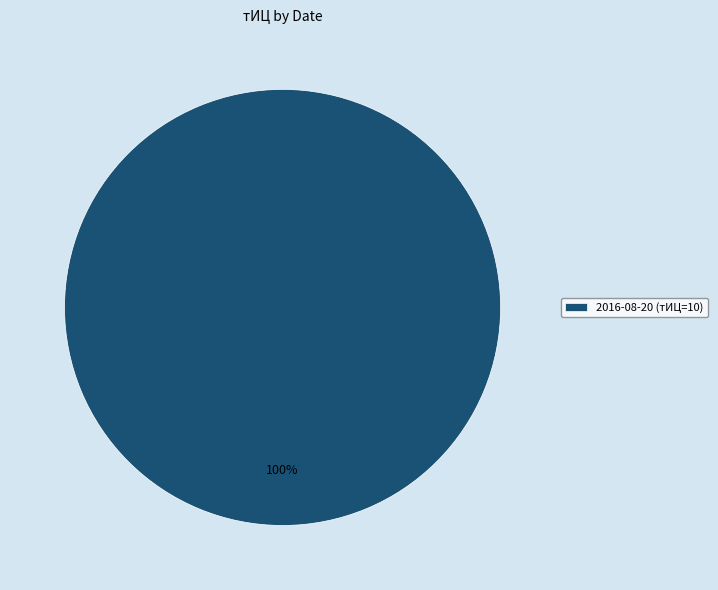

Rank the categories by value from highest to lowest.

2016-08-20 (тИЦ=10)